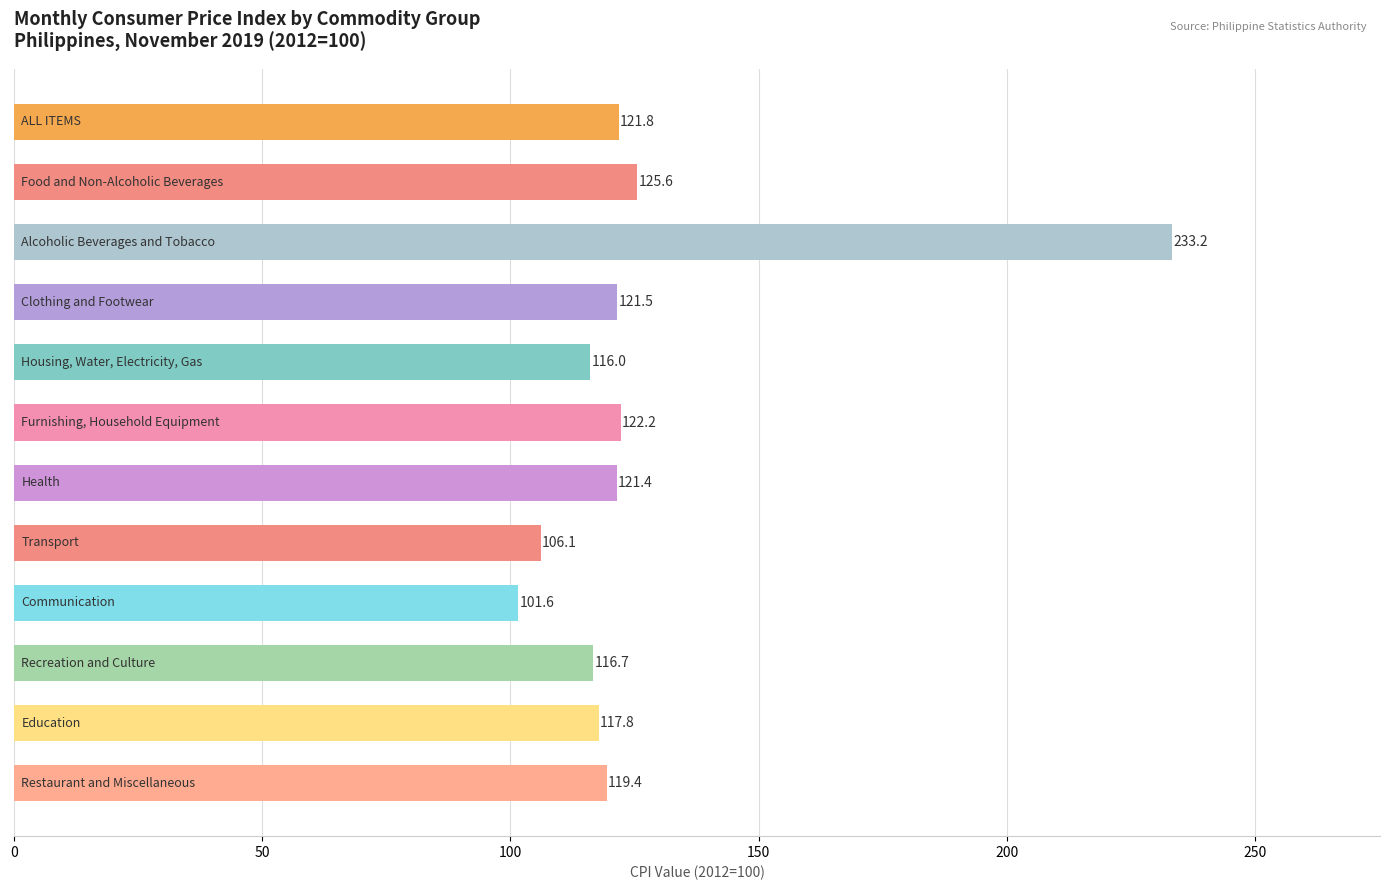

What is the average value?

126.9